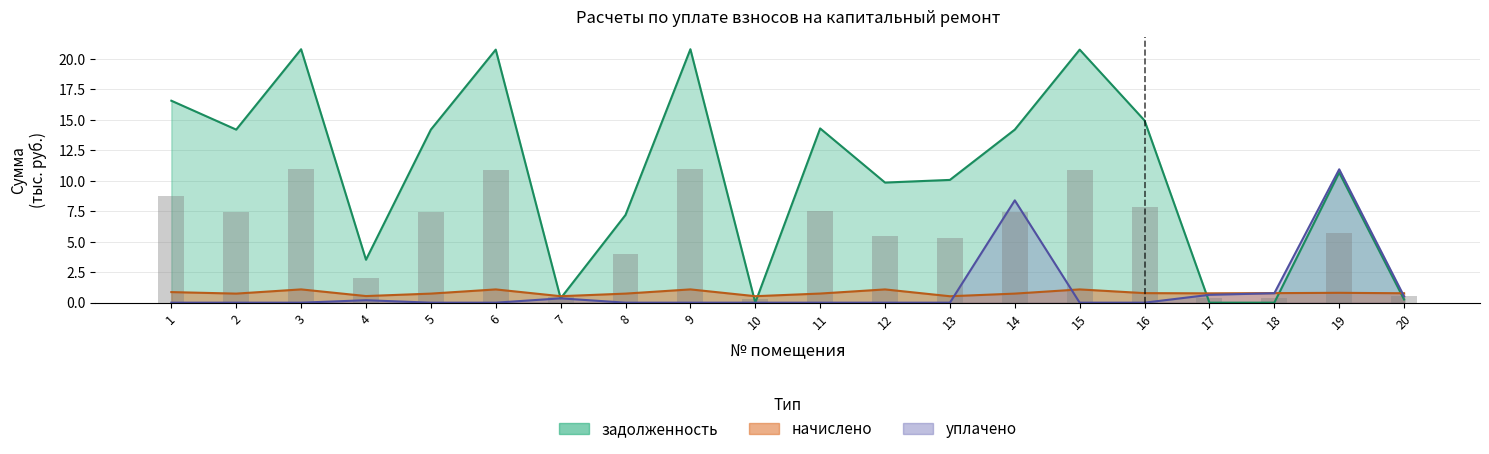

What are all the series names shown in the legend?

задолженность, начислено, уплачено